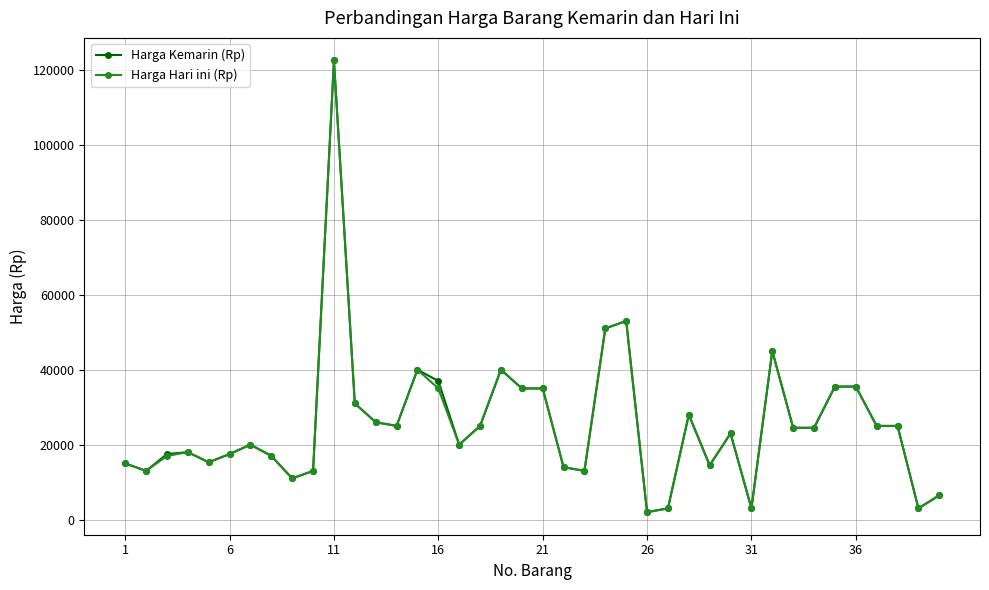

What is the average value of the Harga Kemarin (Rp) series?

25570